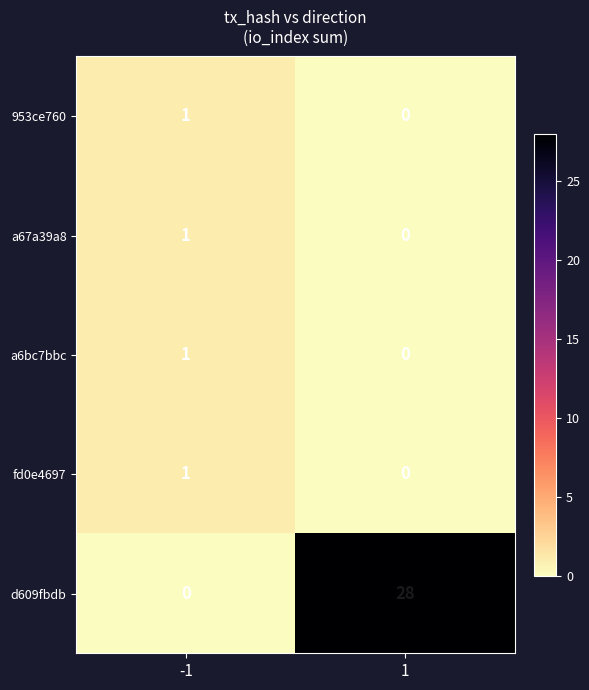

What is the difference between the highest and lowest values at 1?

28